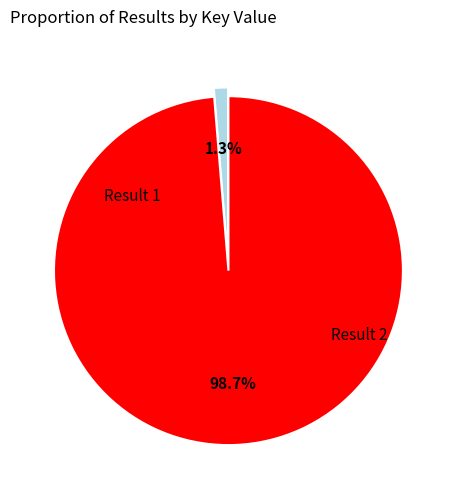

Which category accounts for the majority?

2